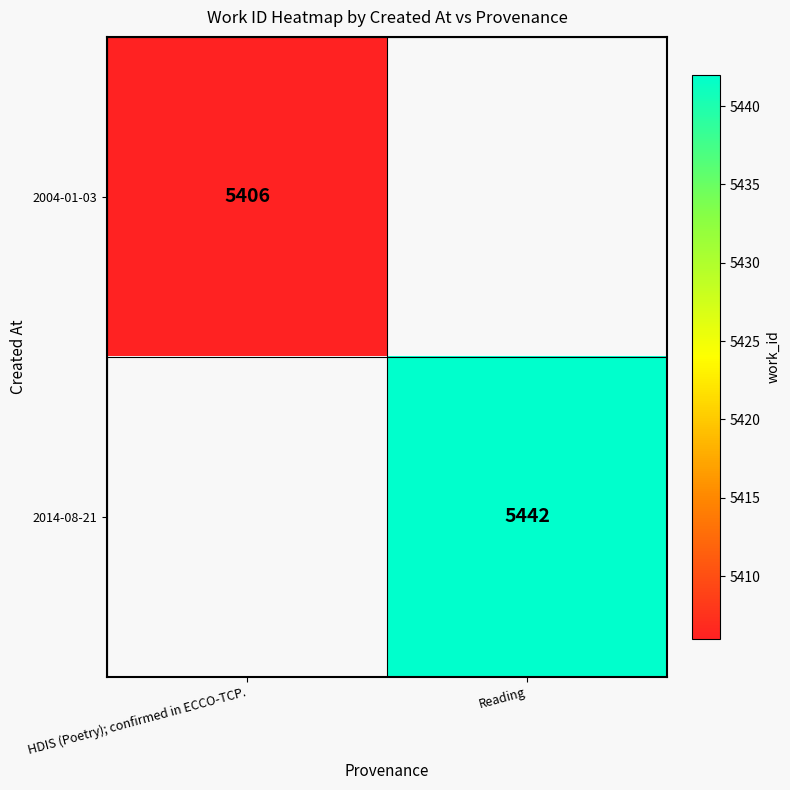

True or false: 2004-01-03 has a value of 2525 at HDIS (Poetry); confirmed in ECCO-TCP..

False